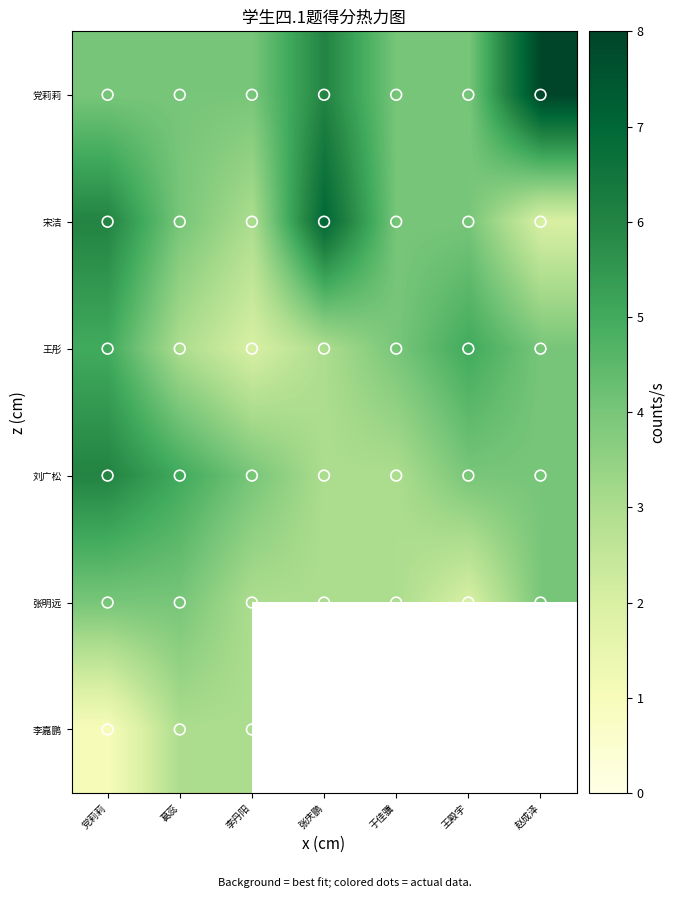

What is the total value across all series at 葛蕊?

23.0